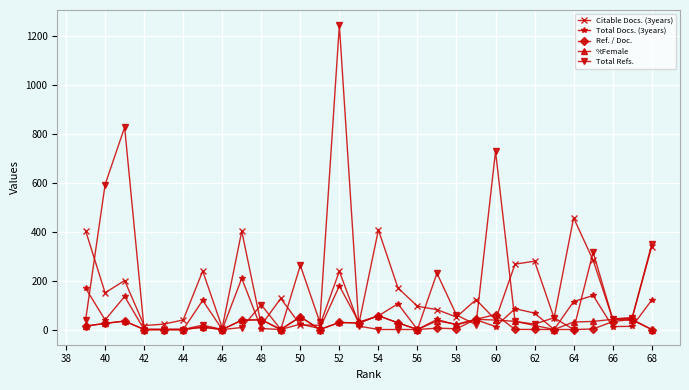

Which series changed the most between 40 and 42?

Total Refs.